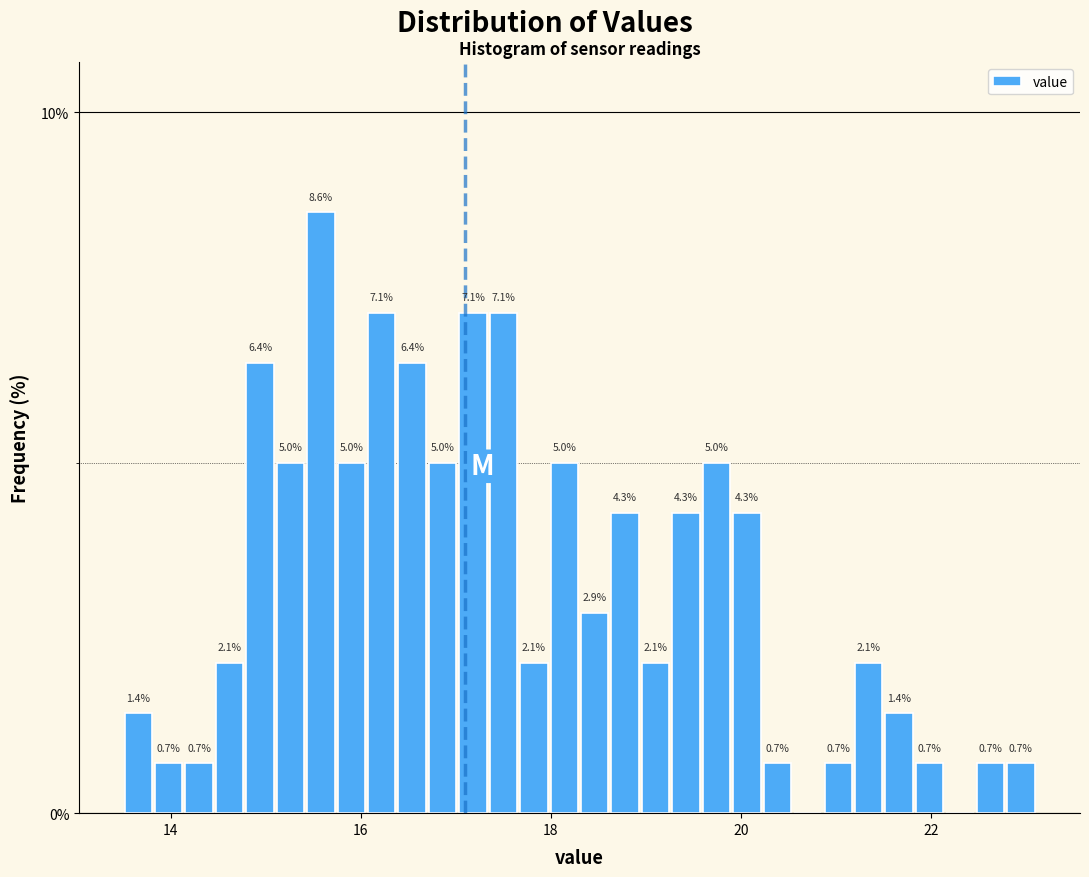

Around what value on the x-axis is the tallest bar? Give the approximate position of its centre, as read against the axis.

15.6